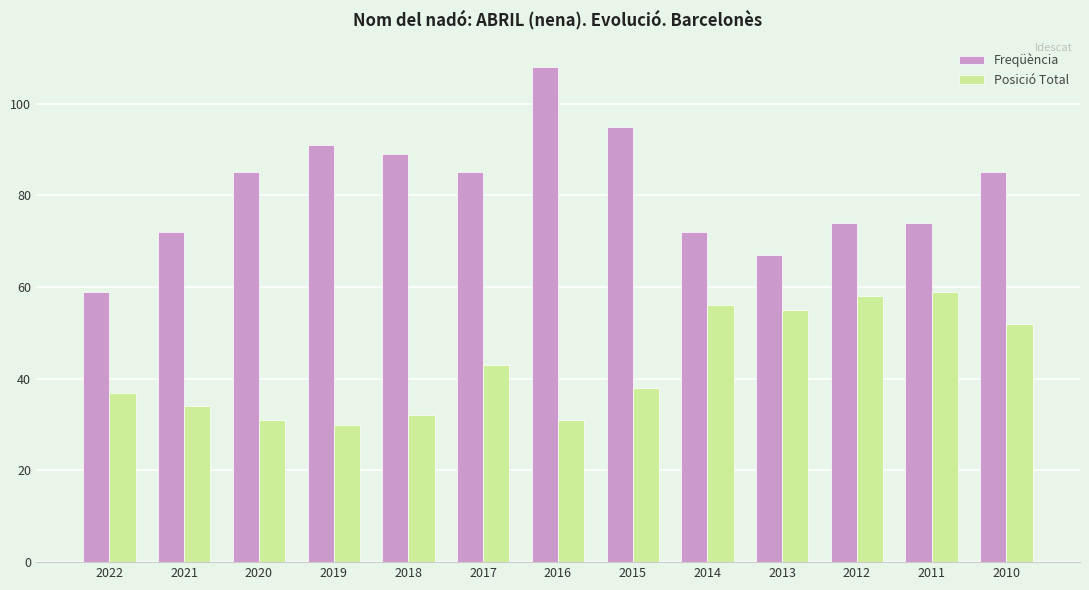

Between 2020 and 2017, which series saw the biggest shift?

Posició Total